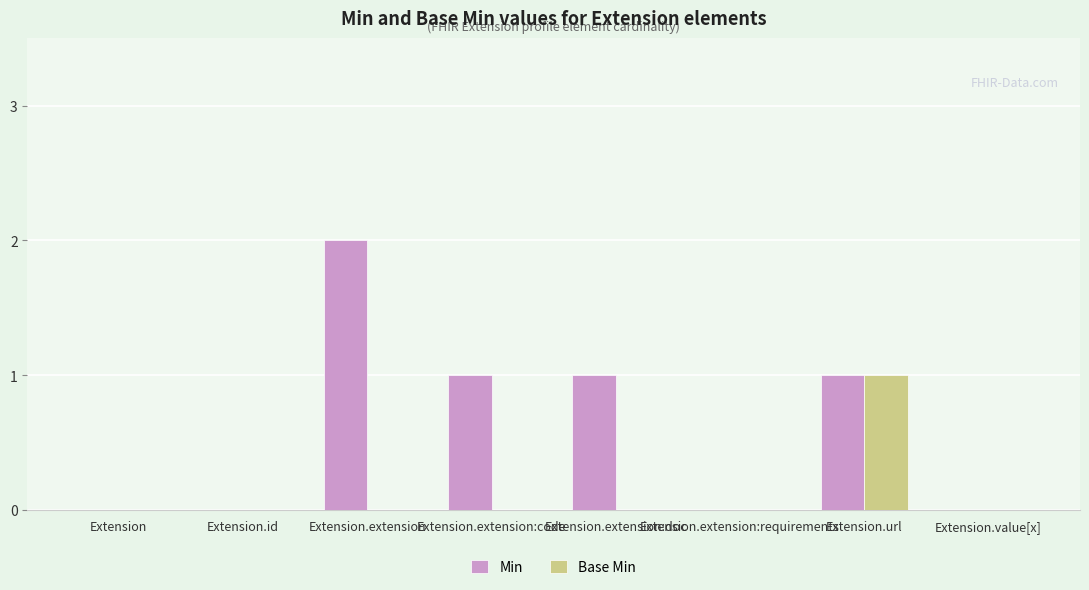

What is the difference between the Min values at Extension.extension:doc and Extension.extension?

1